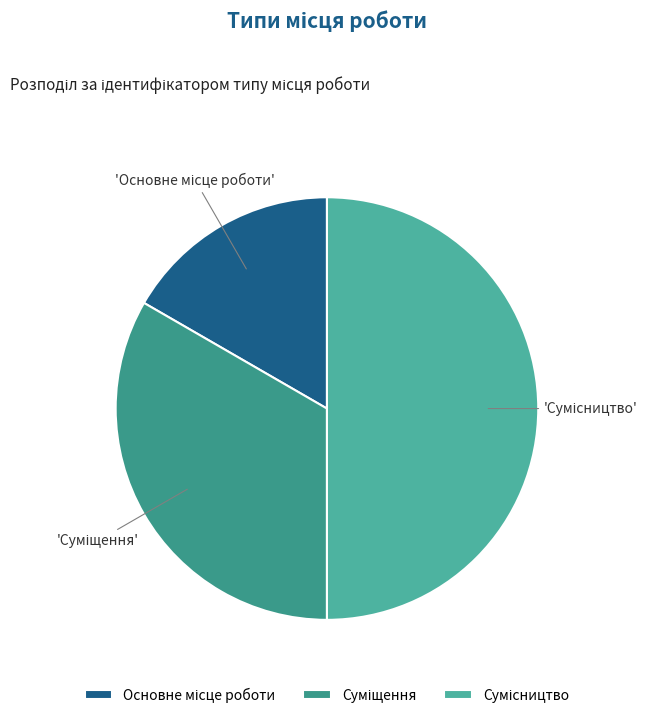

Is it true that Суміщення is 42% of the pie?

False